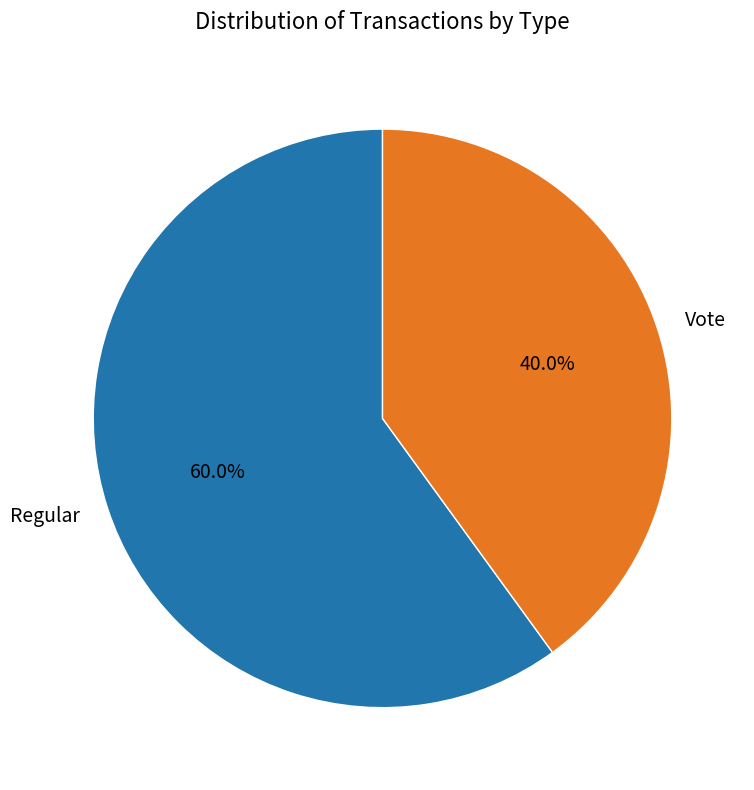

Between Regular and Vote, which is larger?

Regular